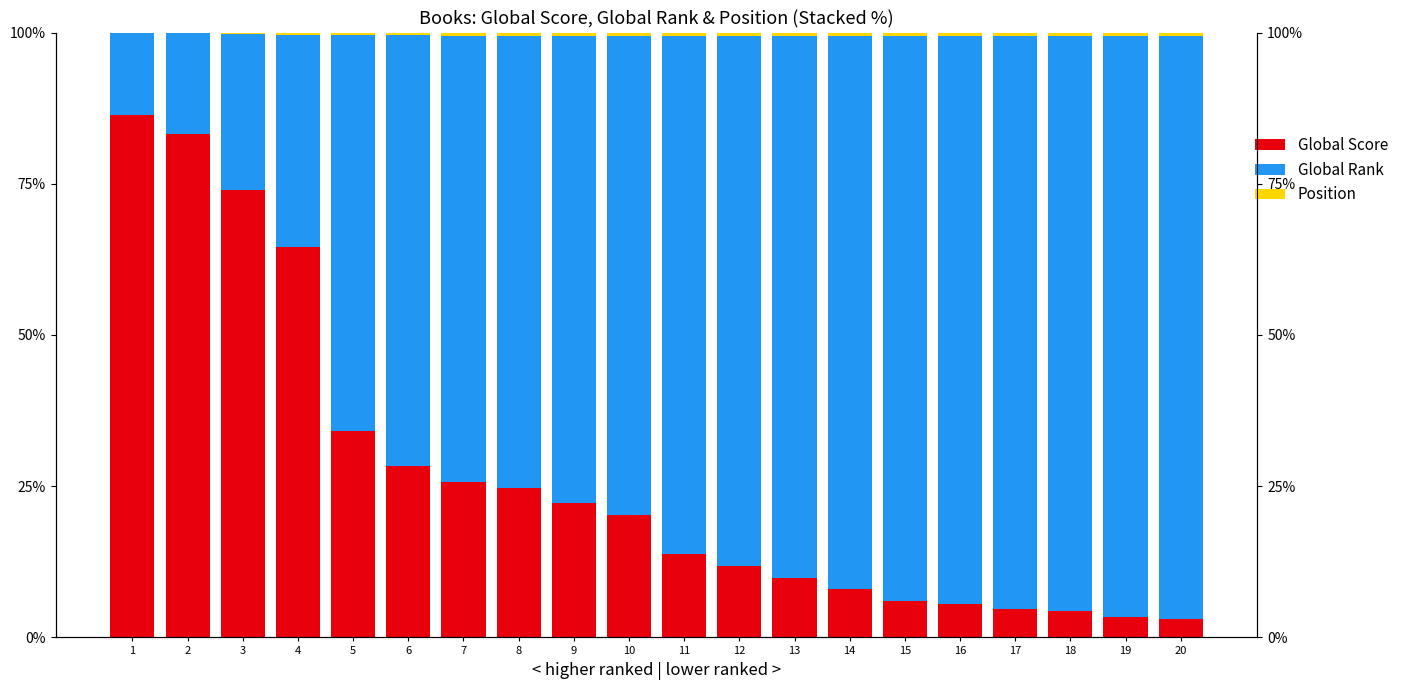

Is it true that Position equals 0.6 at 18?

True